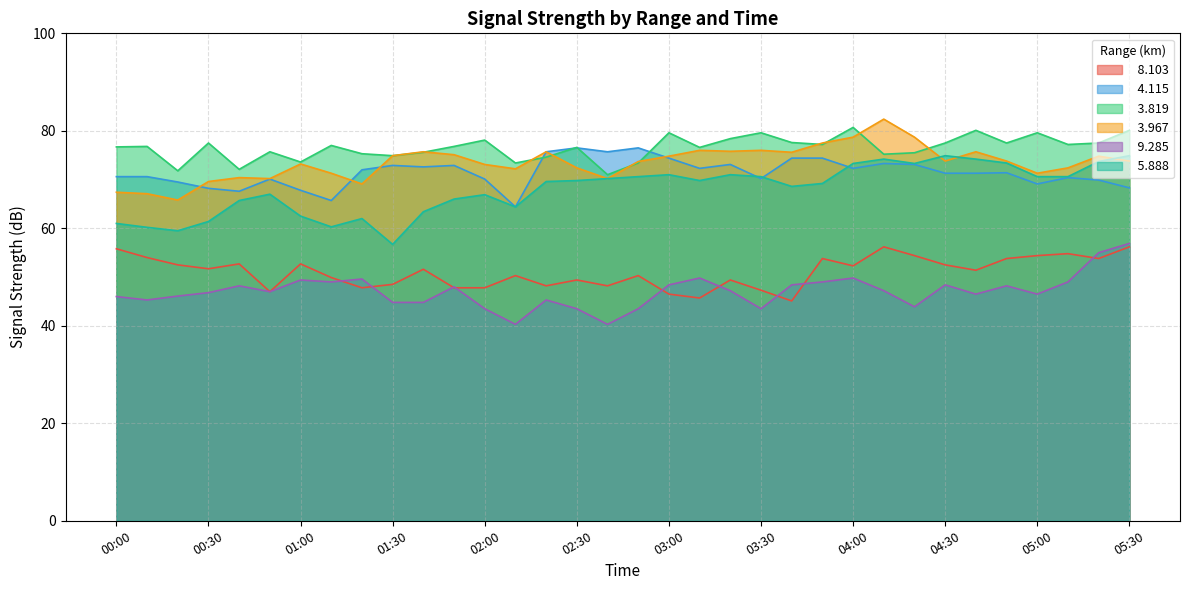

The   4.115 series shows 69.9 at 05:20. True or false?

True